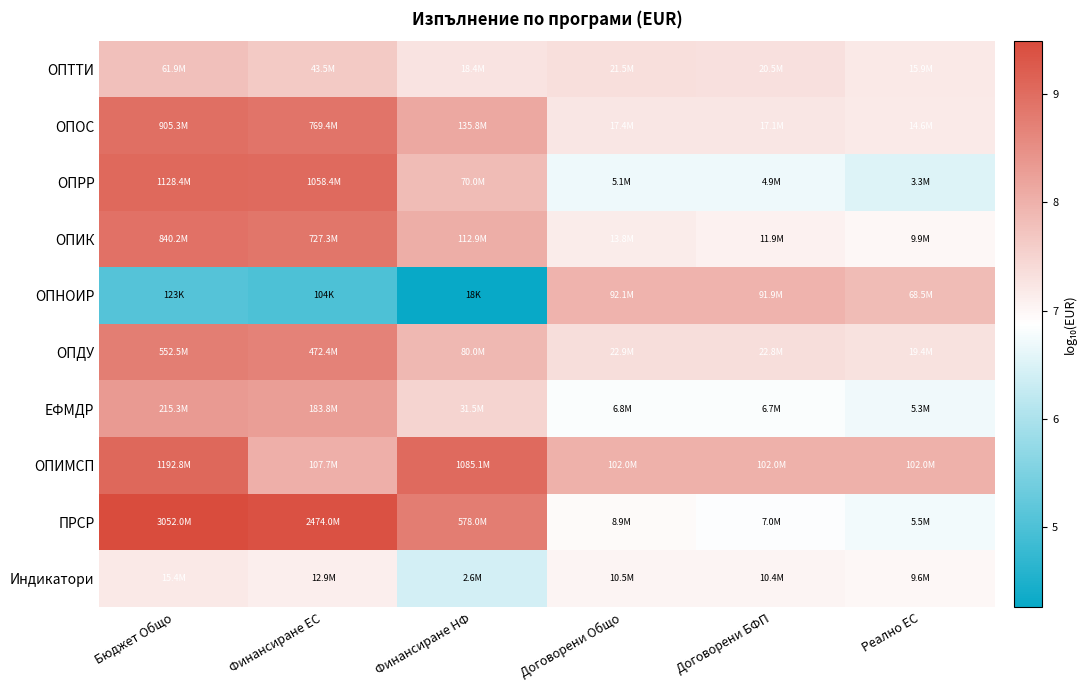

Count the number of categories in the chart.

6